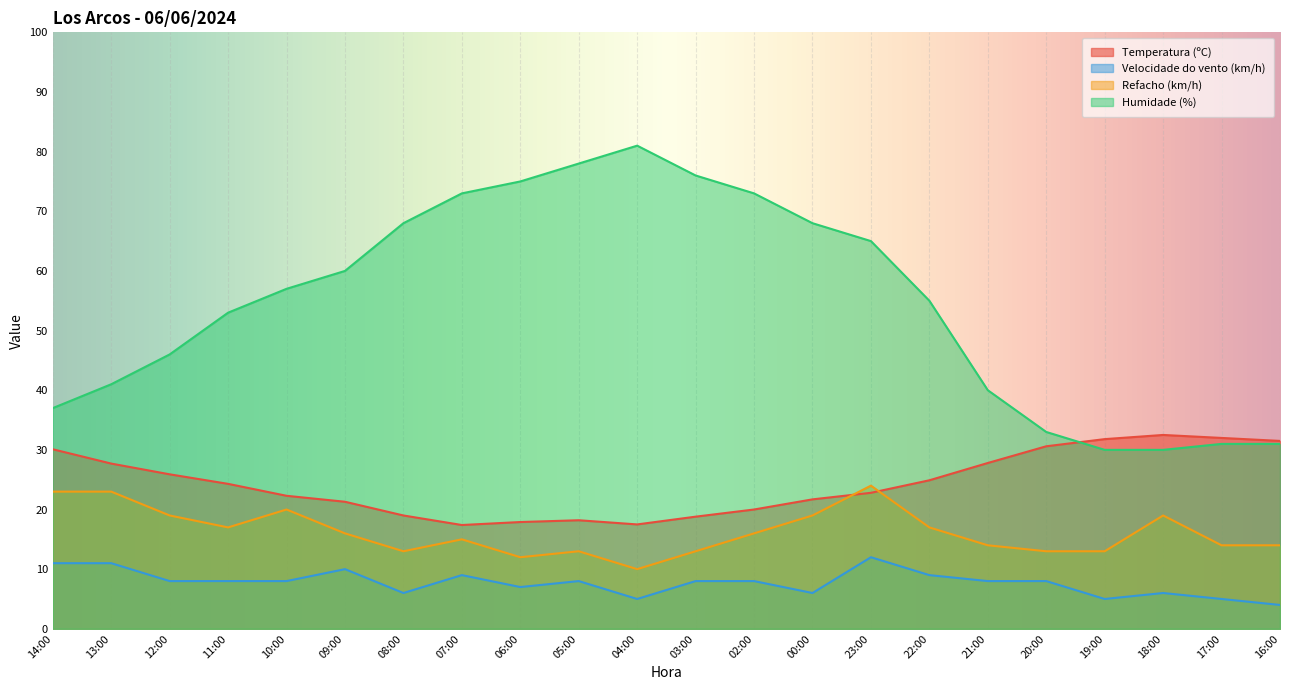

Rank the series by their maximum value, from lowest to highest.

Velocidade do vento (km/h), Refacho (km/h), Temperatura (ºC), Humidade (%)